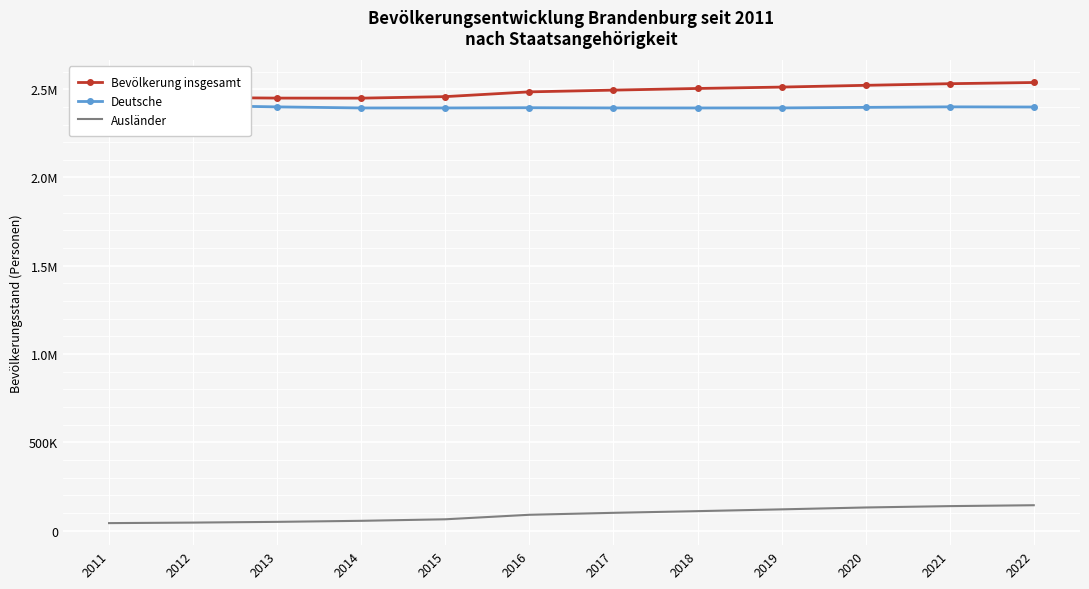

The value of Deutsche at 2022 is 1366610. True or false?

False